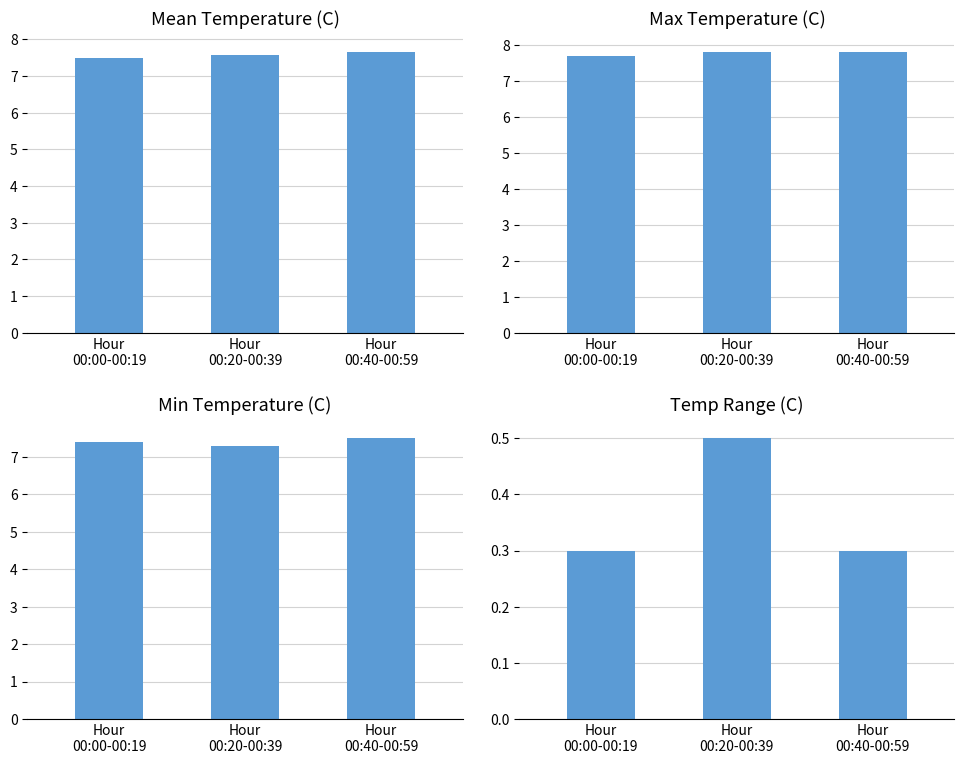

How many bars are there in total?

12